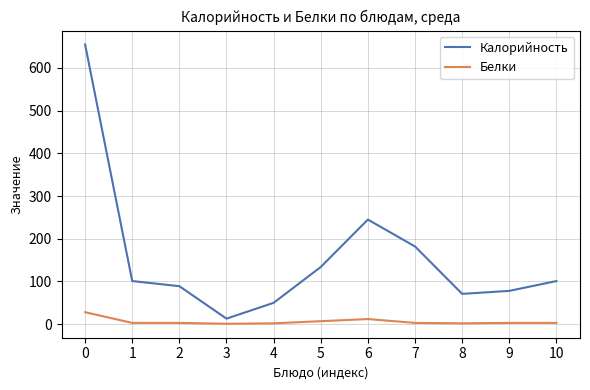

At 2, list the series in order from smallest to largest.

Белки, Калорийность